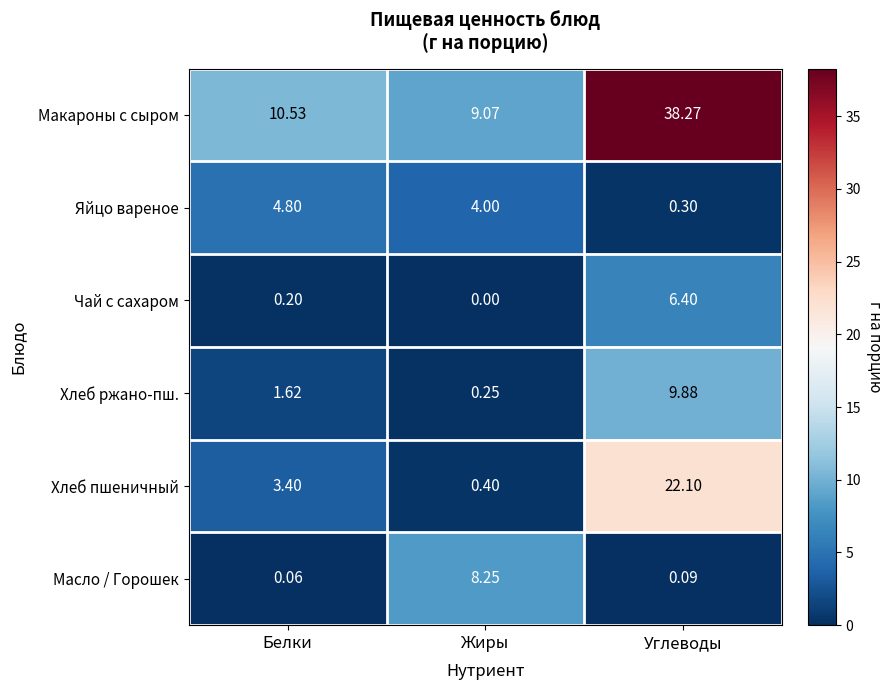

Where is Яйцо вареное nearest to the value 2?

Углеводы